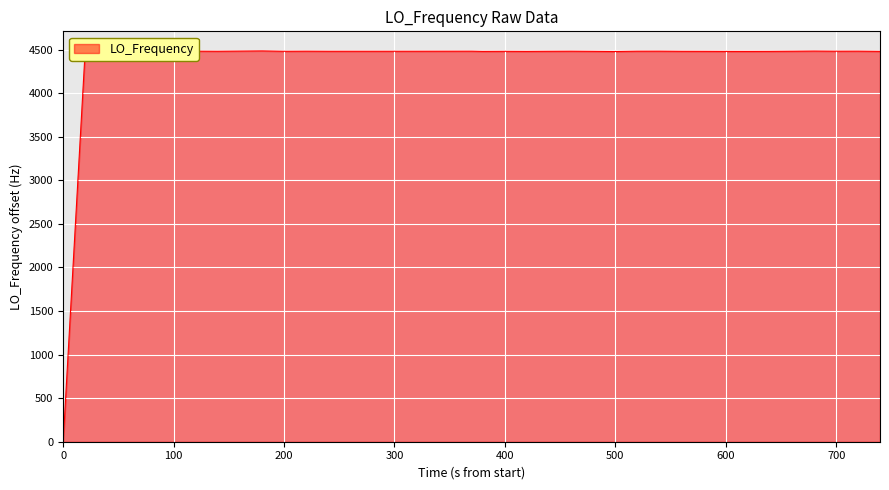

What is the difference between the maximum and minimum values?

4484.7